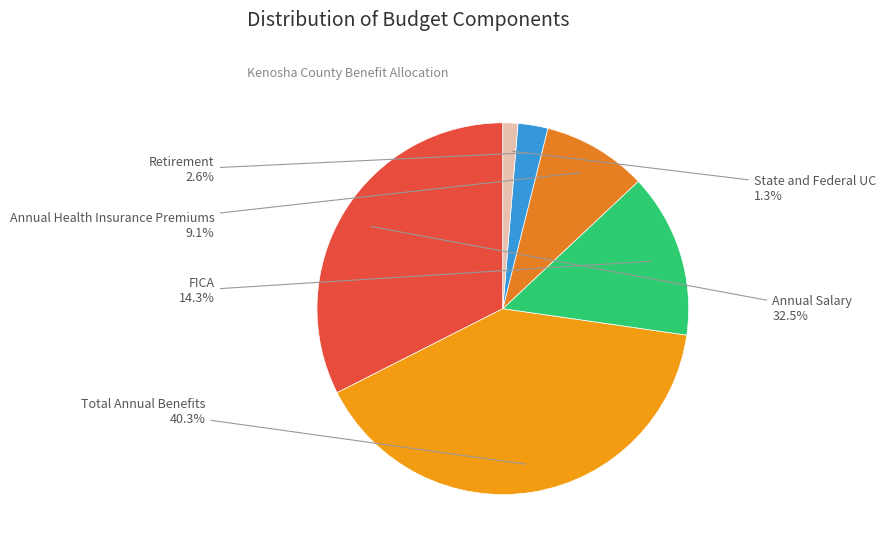

What is the smallest slice in the pie chart?

State and Federal UC